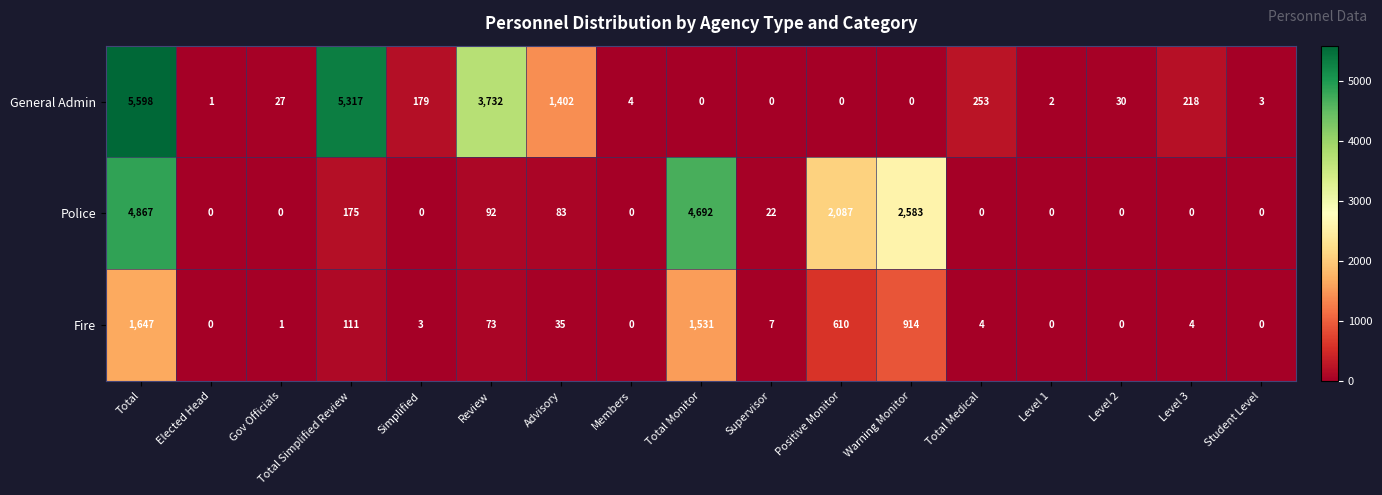

Which series changed the most between Simplified and Total Medical?

General Admin